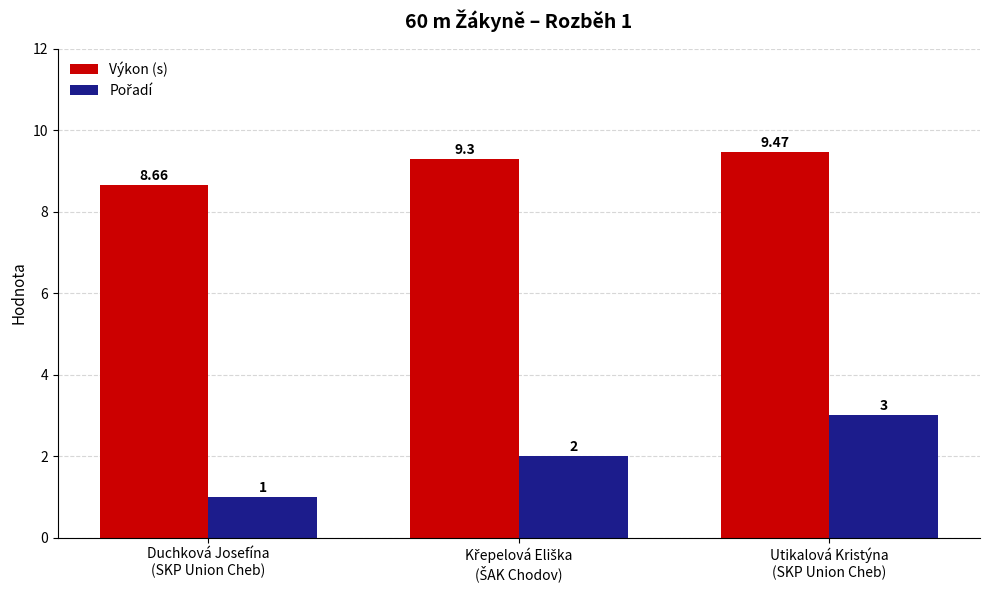

What is the value of the Výkon (s) bar at the 2nd from the left?

9.3